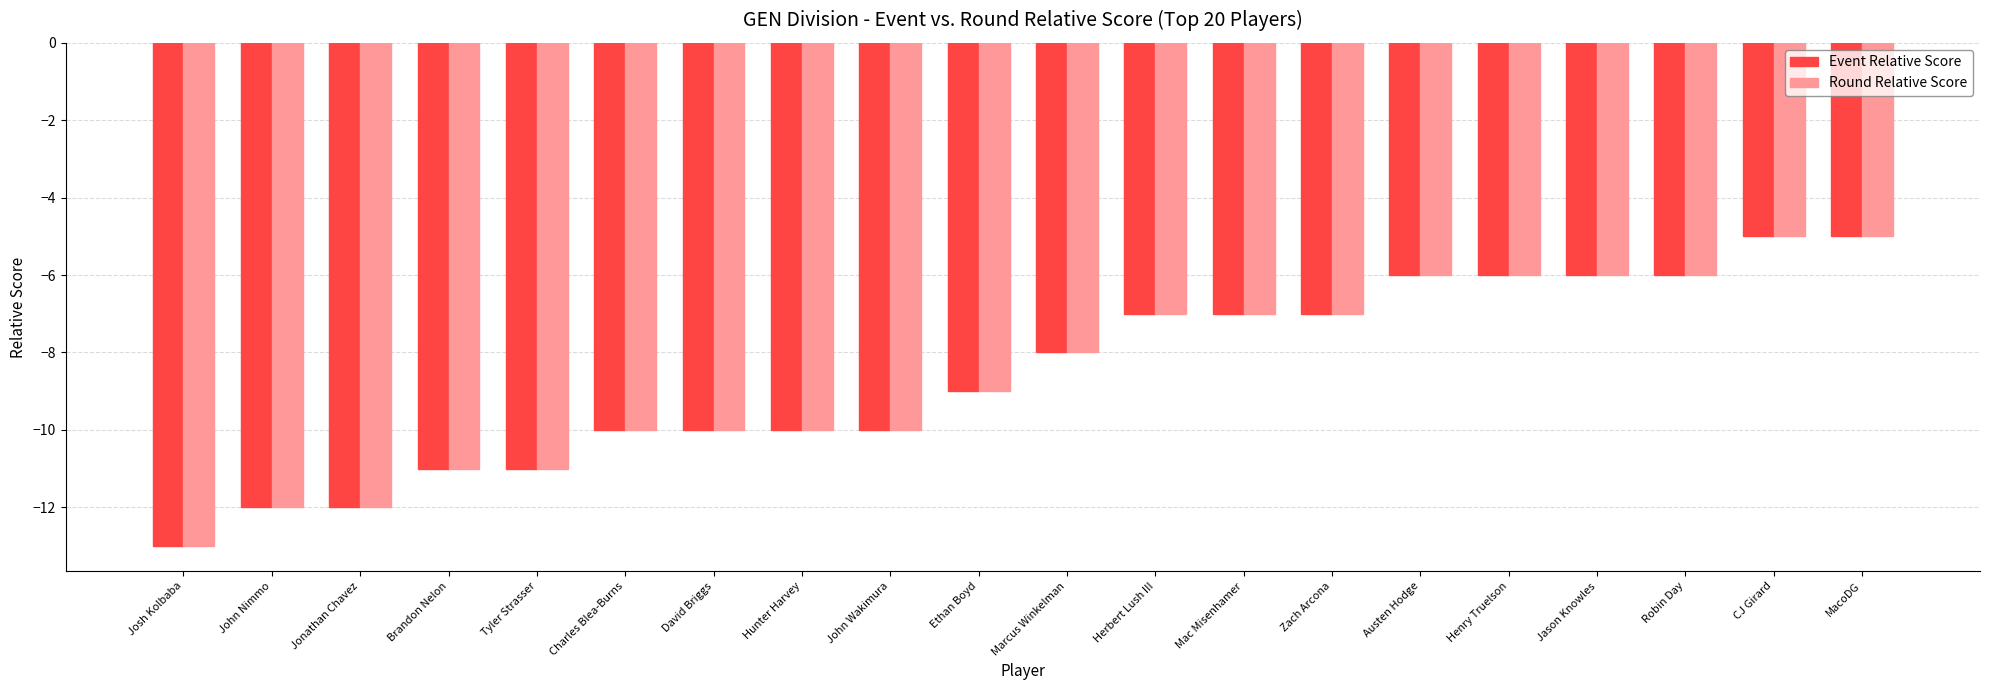

How many Event Relative Score values are between -10 and -6?

13